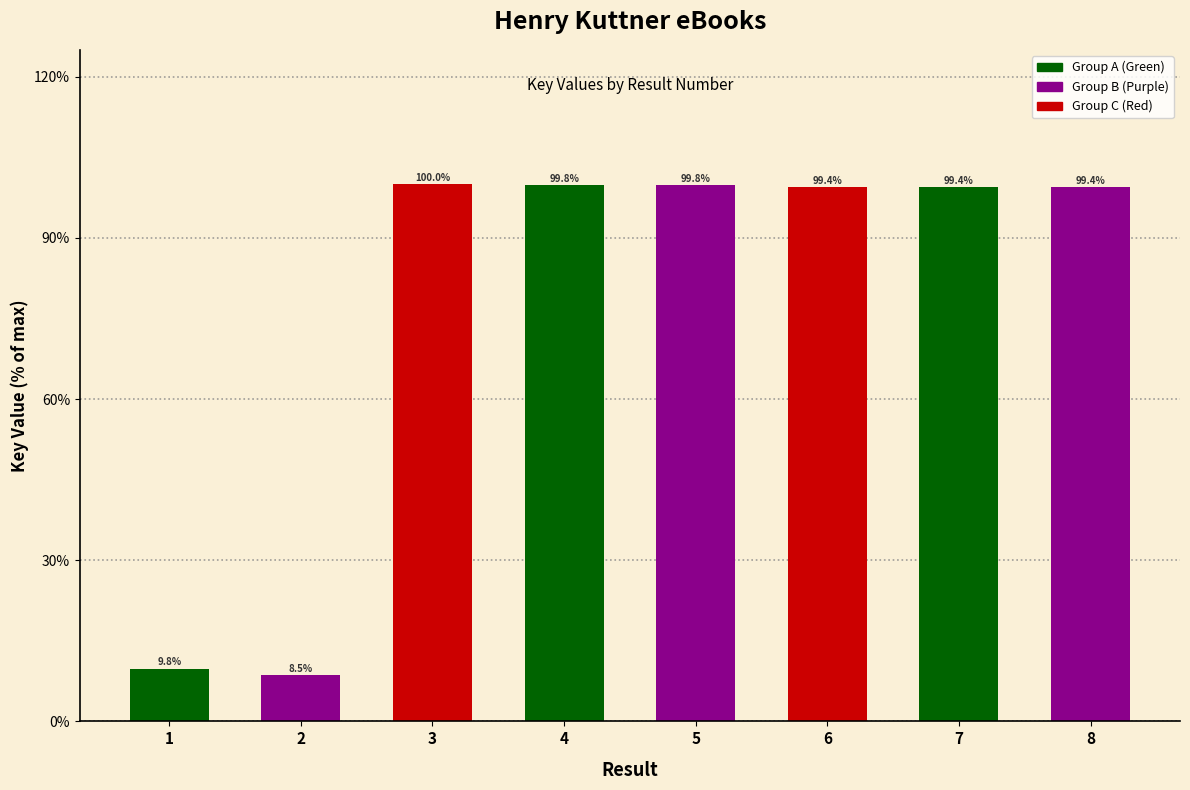

What is the maximum value shown in the chart?

100.0